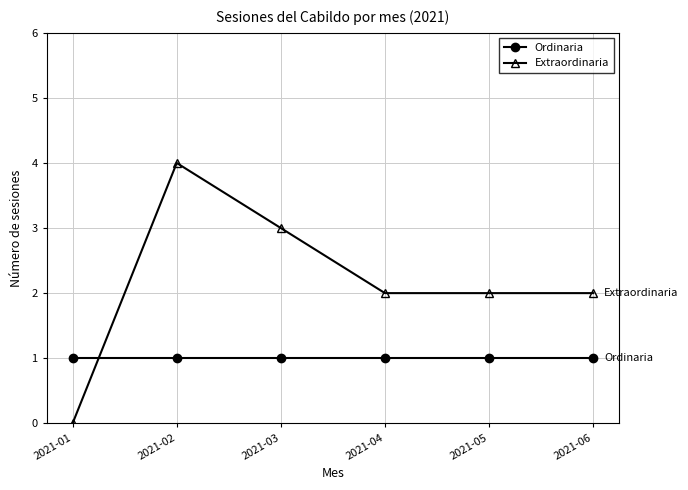

Where do Extraordinaria and Ordinaria first cross each other?

2021-01 and 2021-02